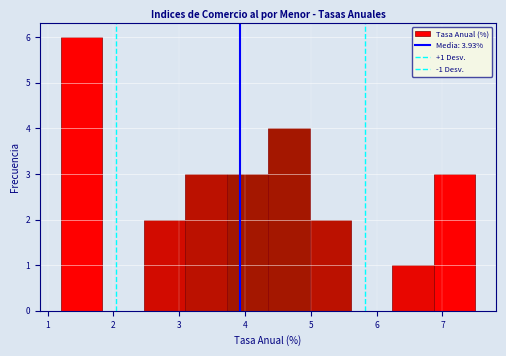

Over which range of the x-axis is the bar tallest?

1.20 to 1.83